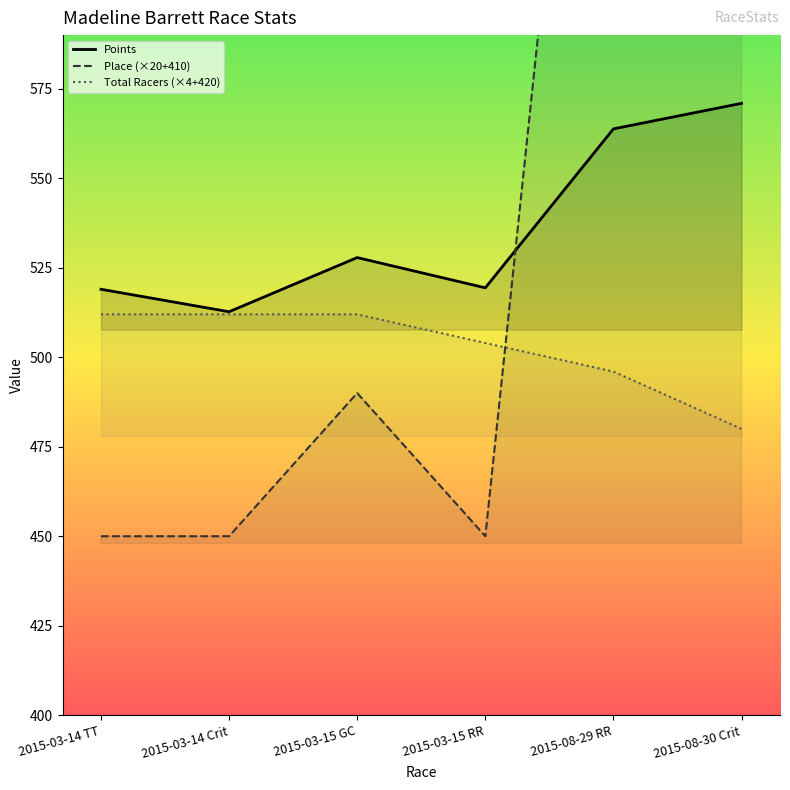

At which category does Place reach its first local peak?

2015-03-15 GC